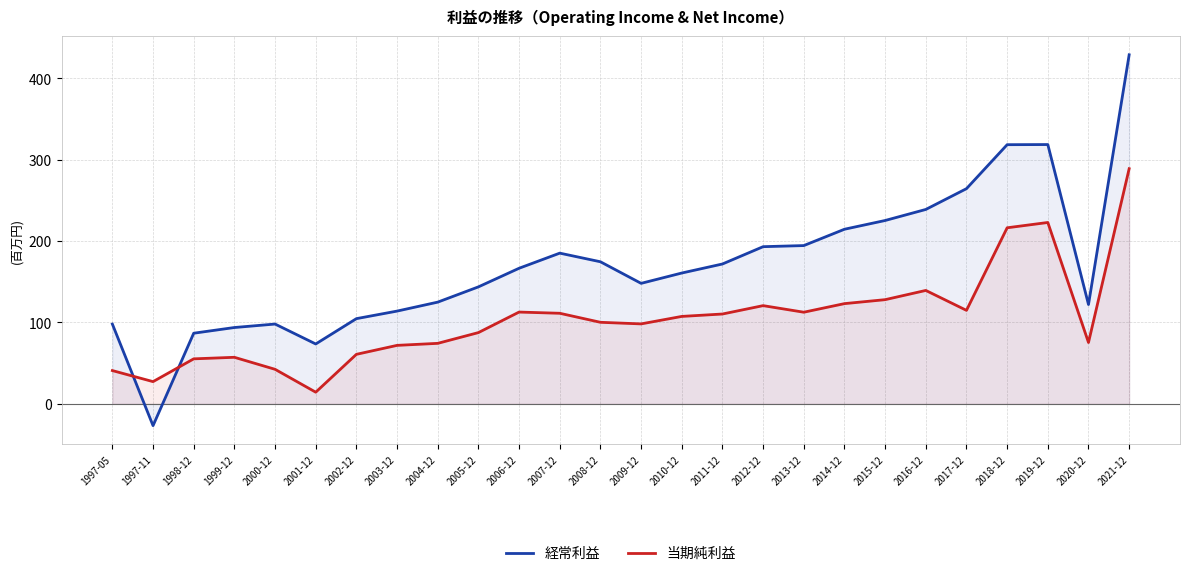

What is the sum of the 経常利益 values at 1998-12 and 2001-12?

160.4